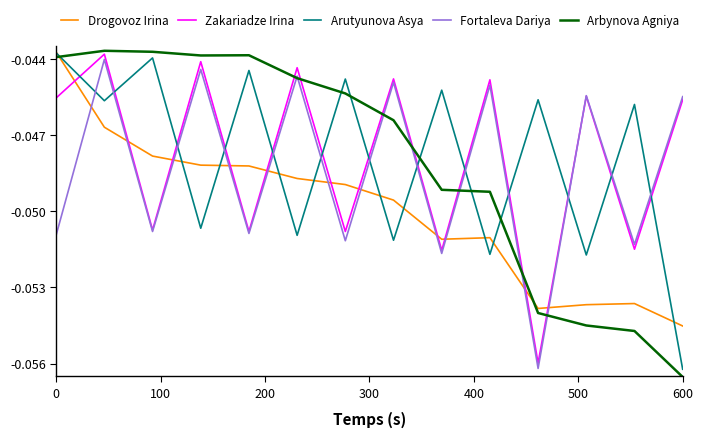

Reading left to right, what are all the values shown in this chart?

Drogovoz Irina: -0.0	-0.0	-0.0	-0.0	-0.0	-0.0	-0.0	-0.0	-0.1	-0.1	-0.1	-0.1	-0.1	-0.1
Zakariadze Irina: -0.0	-0.0	-0.1	-0.0	-0.1	-0.0	-0.1	-0.0	-0.1	-0.0	-0.1	-0.0	-0.1	-0.0
Arutyunova Asya: -0.0	-0.0	-0.0	-0.1	-0.0	-0.1	-0.0	-0.1	-0.0	-0.1	-0.0	-0.1	-0.0	-0.1
Fortaleva Dariya: -0.1	-0.0	-0.1	-0.0	-0.1	-0.0	-0.1	-0.0	-0.1	-0.0	-0.1	-0.0	-0.1	-0.0
Arbynova Agniya: -0.0	-0.0	-0.0	-0.0	-0.0	-0.0	-0.0	-0.0	-0.0	-0.0	-0.1	-0.1	-0.1	-0.1